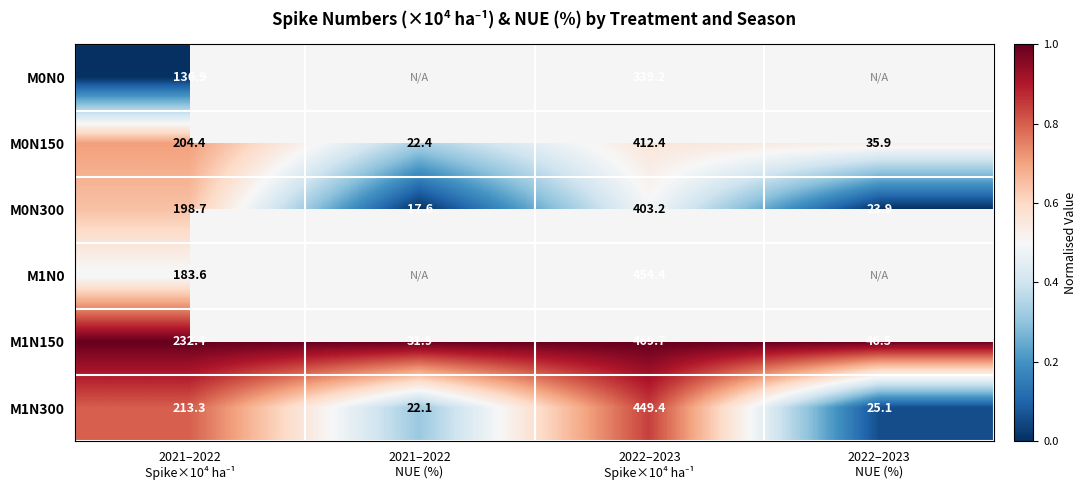

What is the difference between the second highest and second lowest values in the M1N300 series?

188.2